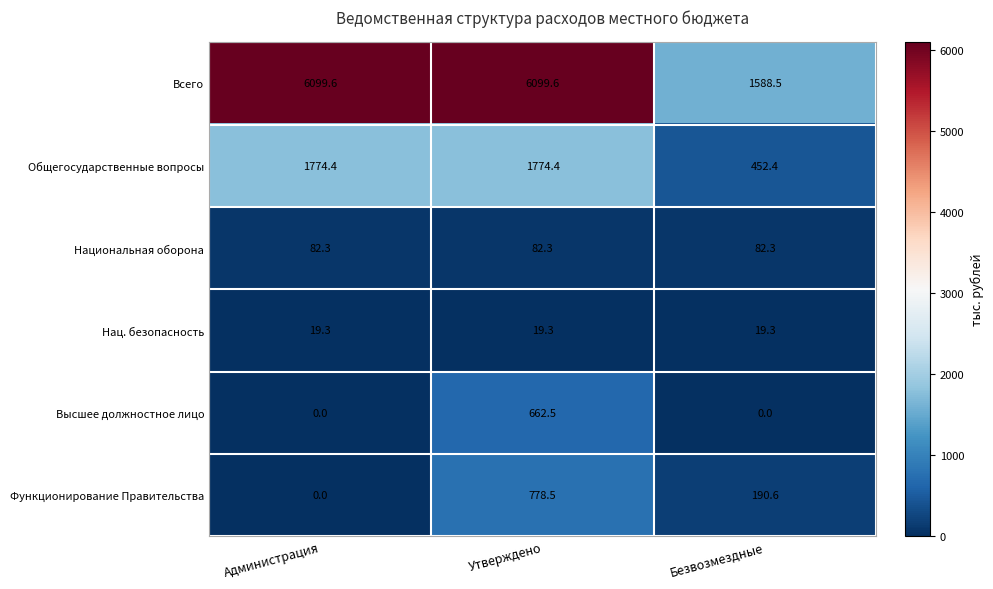

At which category is the sum across all series the highest?

Утверждено